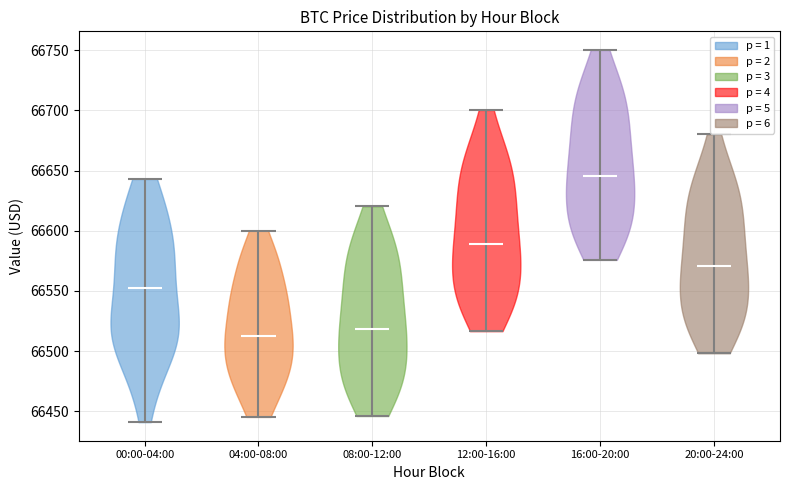

Reading left to right, read every violin against the y-axis: where its median line is, and the lowest and highest points it reaches. The values are not printed on the chart, so give them approximately, as read against the axis.

00:00-04:00: median line 66555, lowest point 66440, highest point 66645
04:00-08:00: median line 66515, lowest point 66445, highest point 66600
08:00-12:00: median line 66520, lowest point 66445, highest point 66620
12:00-16:00: median line 66590, lowest point 66515, highest point 66700
16:00-20:00: median line 66645, lowest point 66575, highest point 66750
20:00-24:00: median line 66570, lowest point 66500, highest point 66680